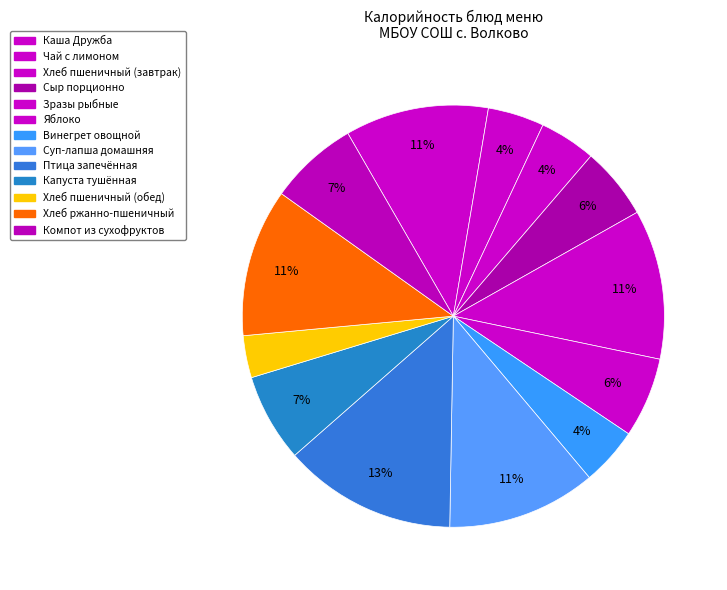

Which has a higher value, Птица запечённая or Компот из сухофруктов?

Птица запечённая